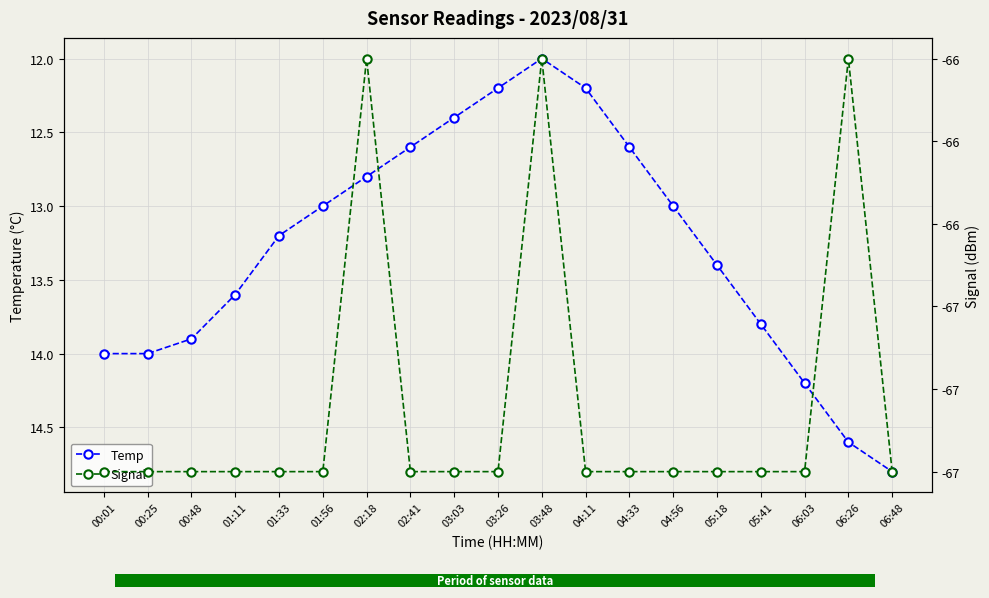

The value of Temp at 04:11 is 21.2. True or false?

False